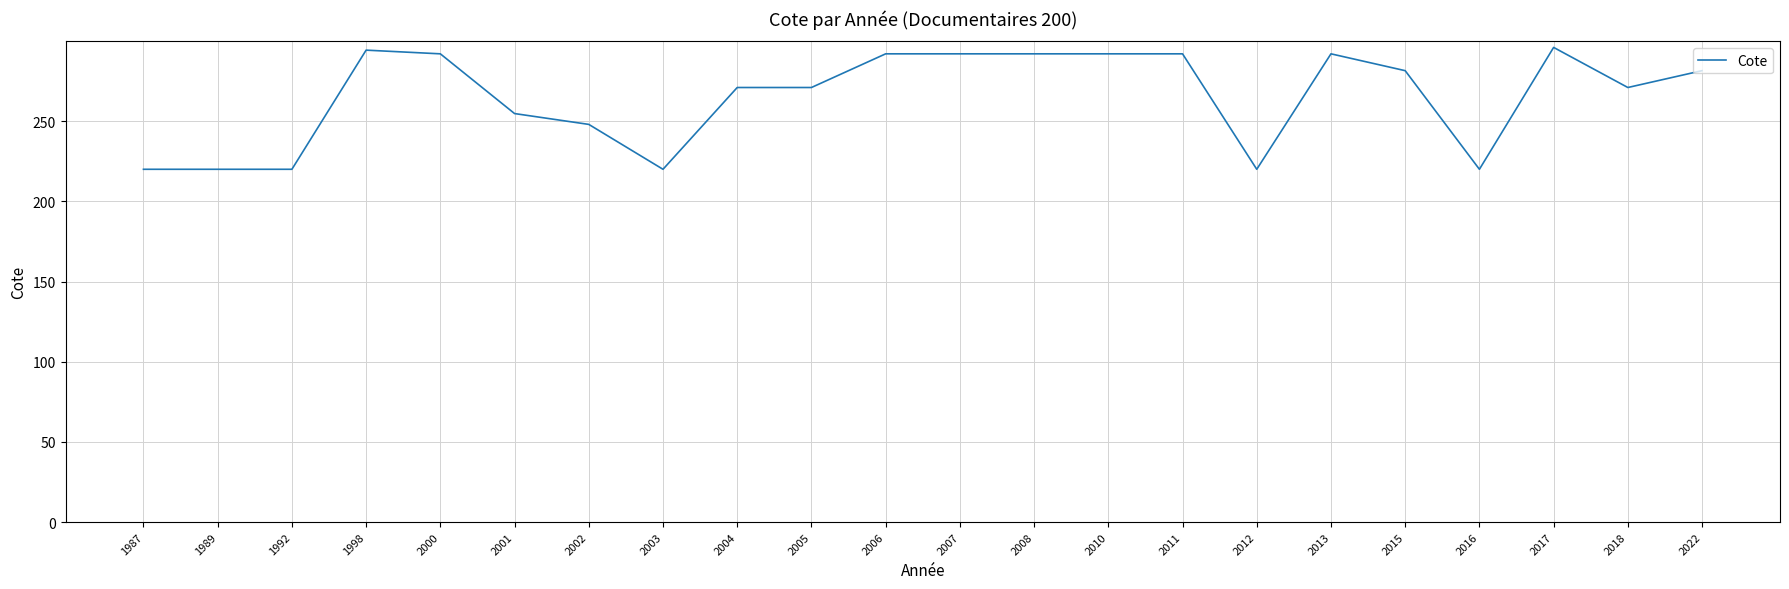

What is the sum of all values?

5833.1